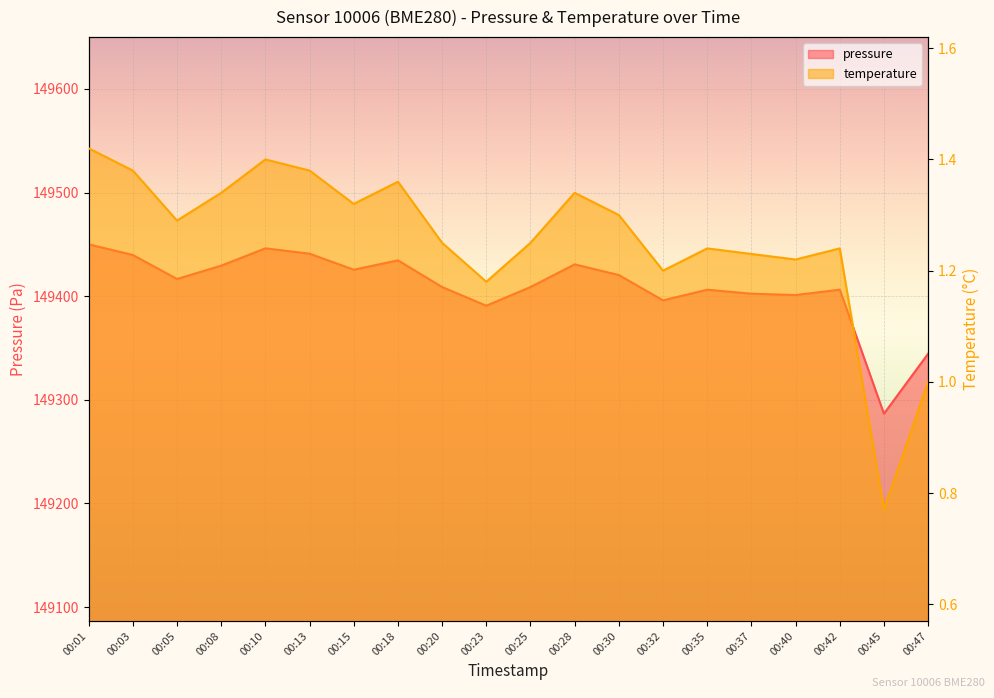

Count the number of categories in the chart.

20